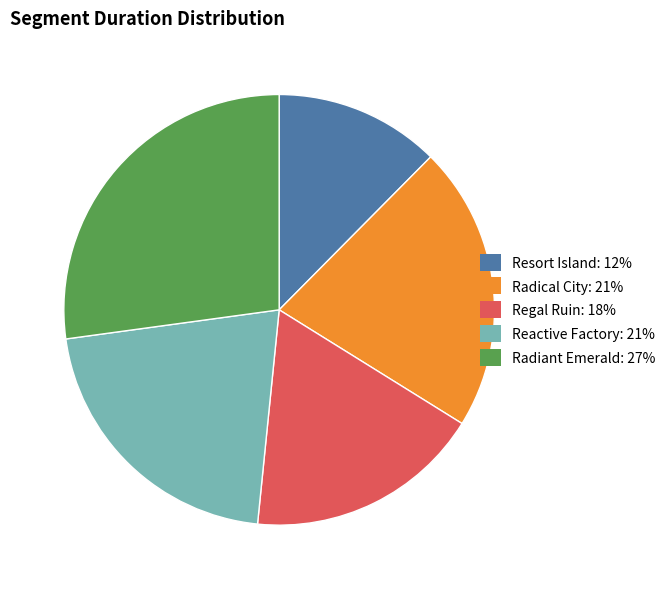

The Radiant Emerald slice represents 27% of the pie. True or false?

True